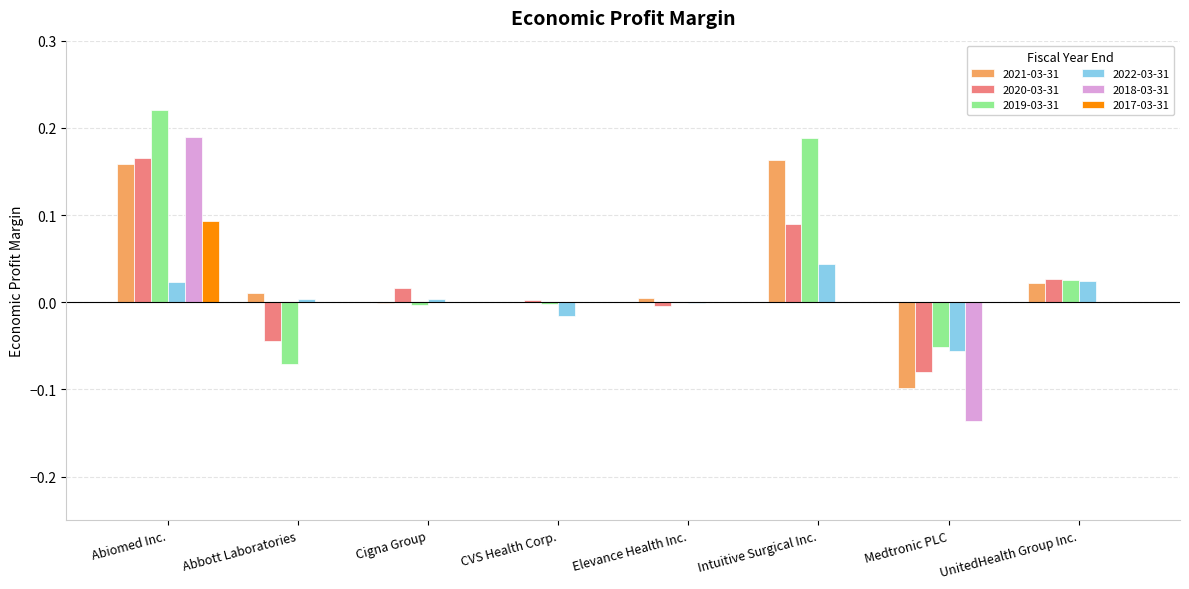

At which label does 2022-03-31 reach its peak?

Intuitive Surgical Inc.